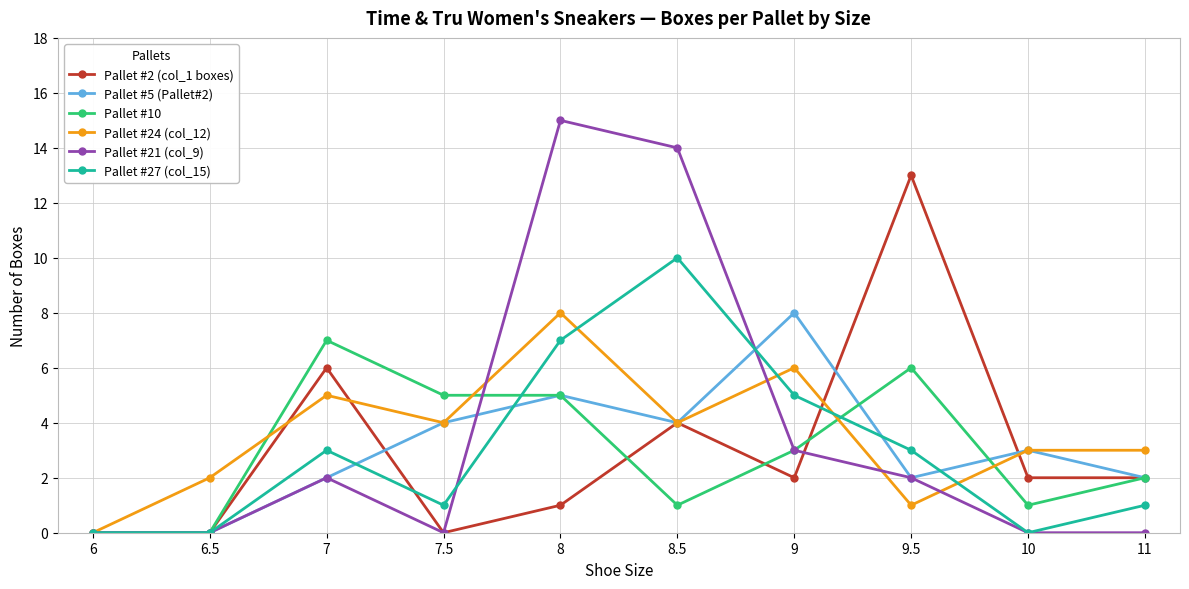

Does the chart display data point markers on the line(s)?

Yes